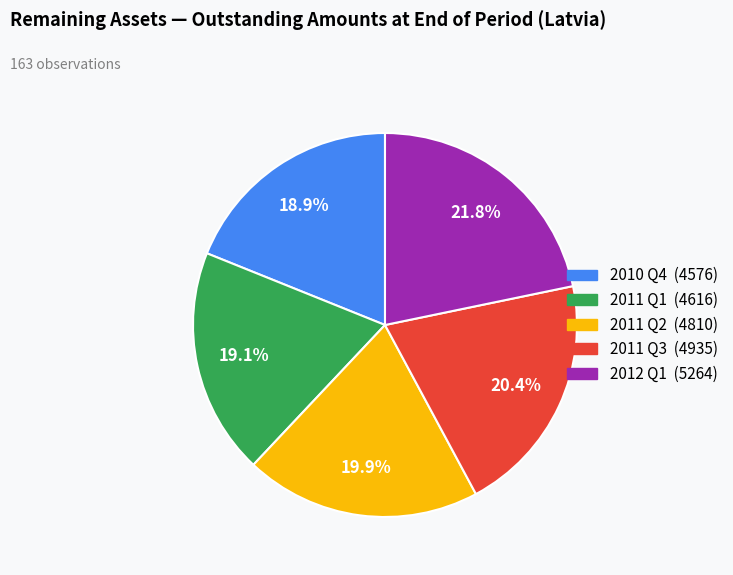

Count the number of slices in the pie.

5